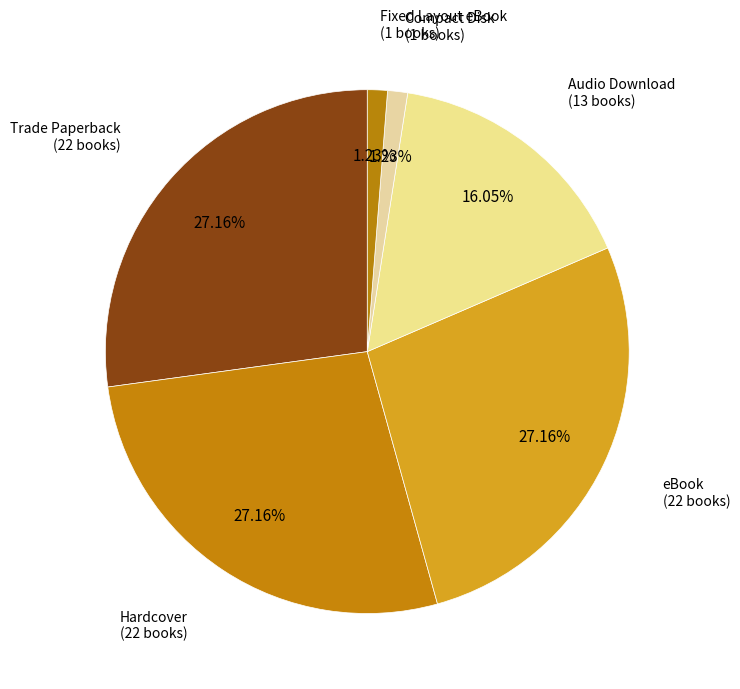

Count the number of slices in the pie.

6